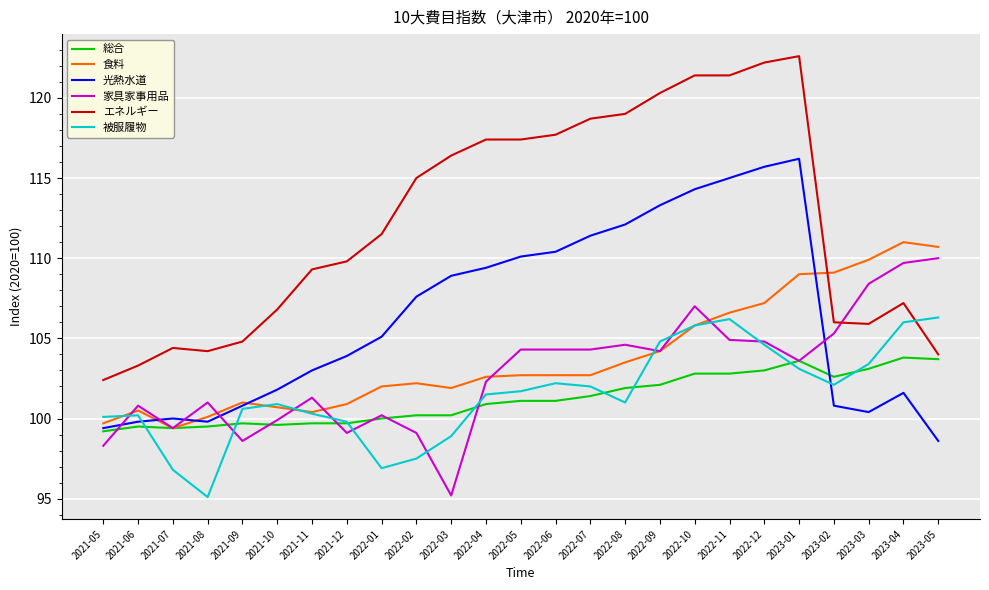

The value of エネルギー at 2022-06 is 34.0. True or false?

False